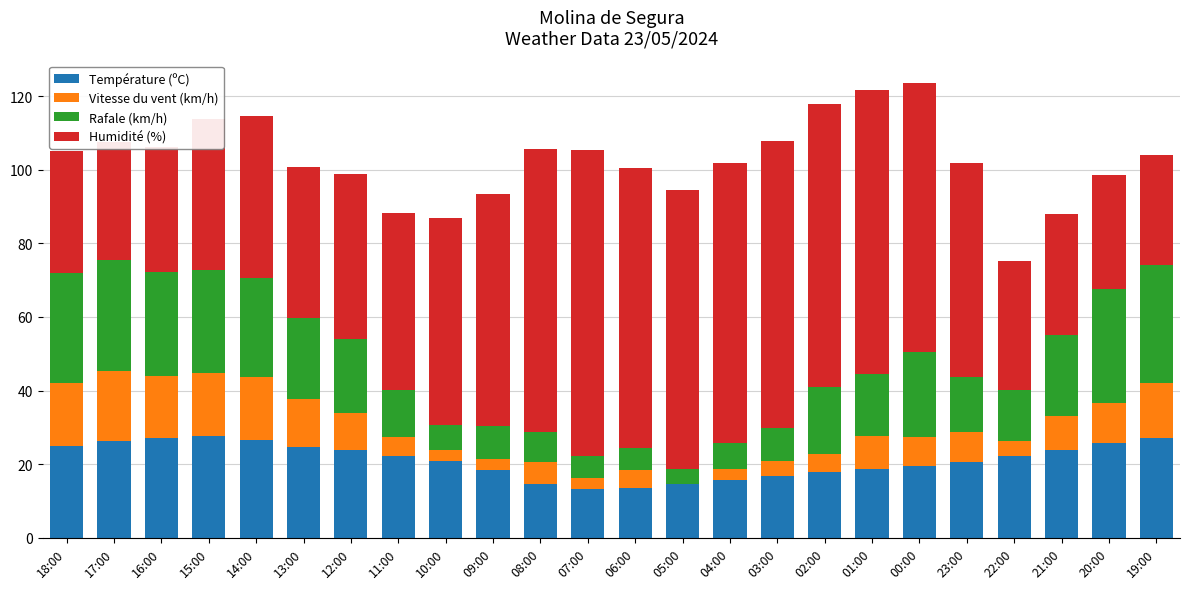

The value of Température (ºC) at 04:00 is 9.3. True or false?

False